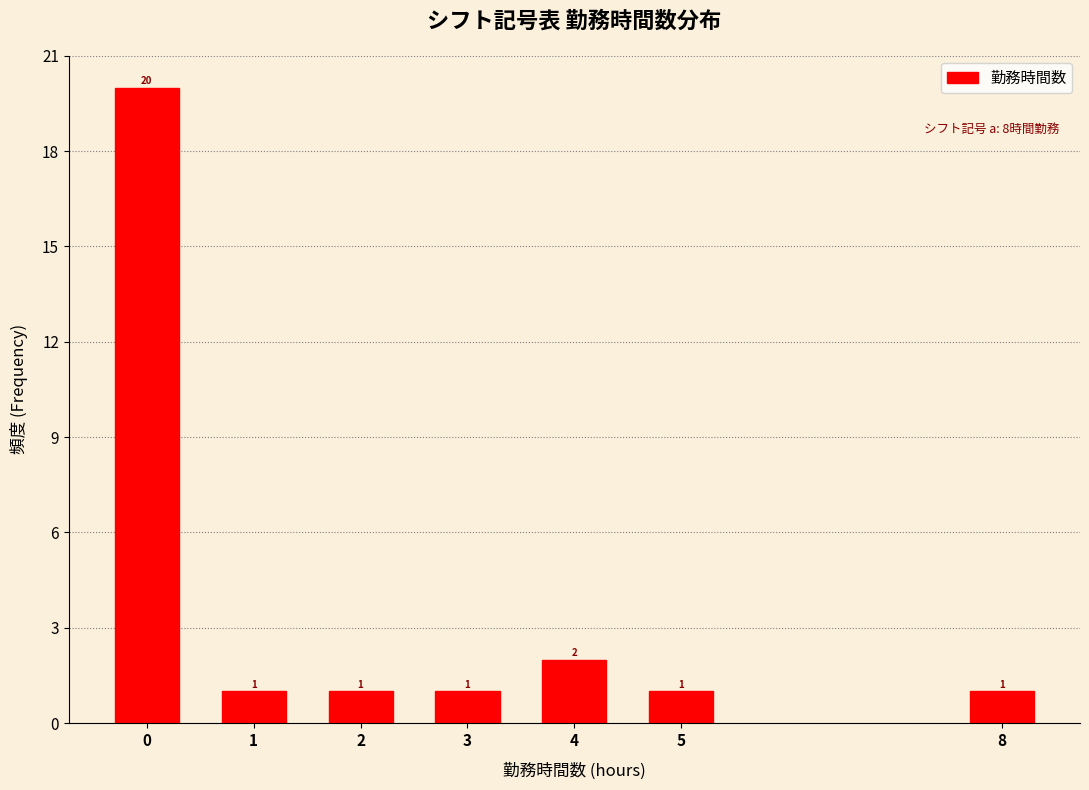

Reading left to right, extract all data points from this chart.

20	1	1	1	2	1	1